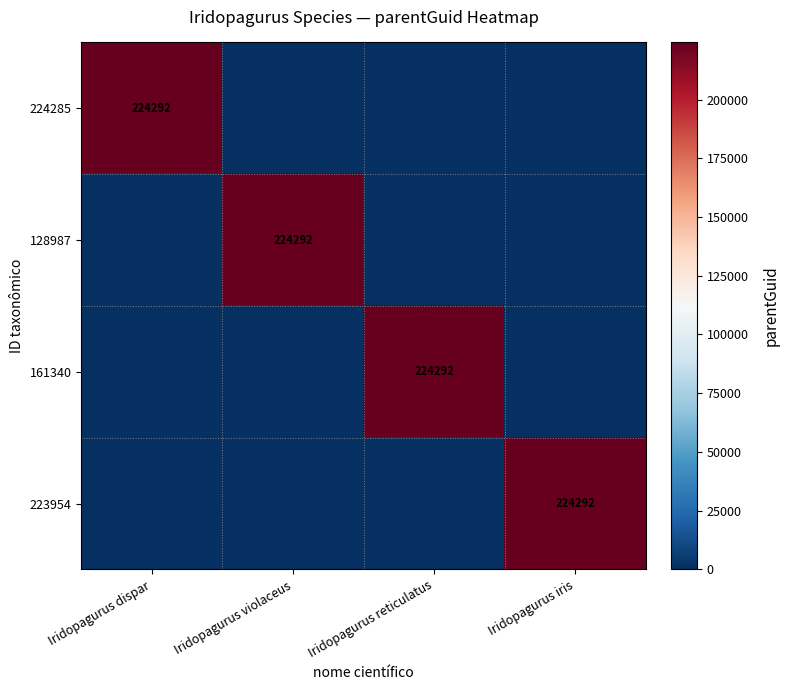

True or false: 128987 has a value of 224292 at Iridopagurus violaceus.

True